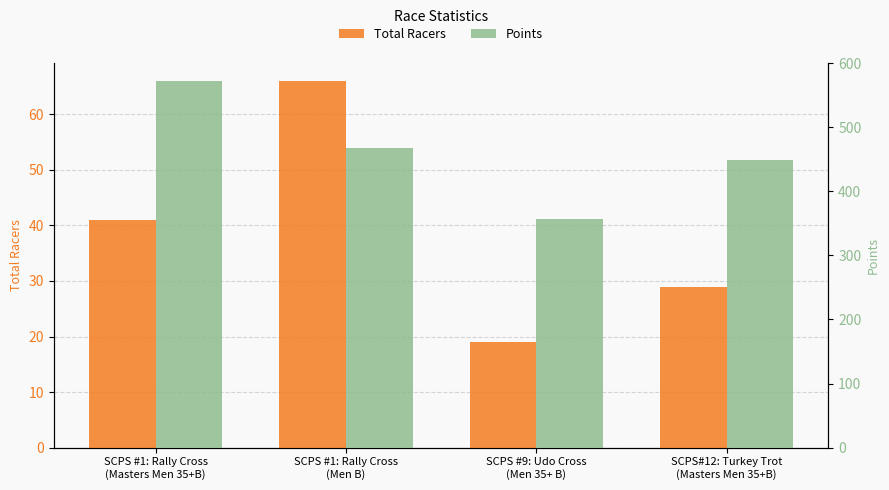

What is the difference between the highest and lowest values at SCPS #1: Rally Cross
(Masters Men 35+B)?

531.3